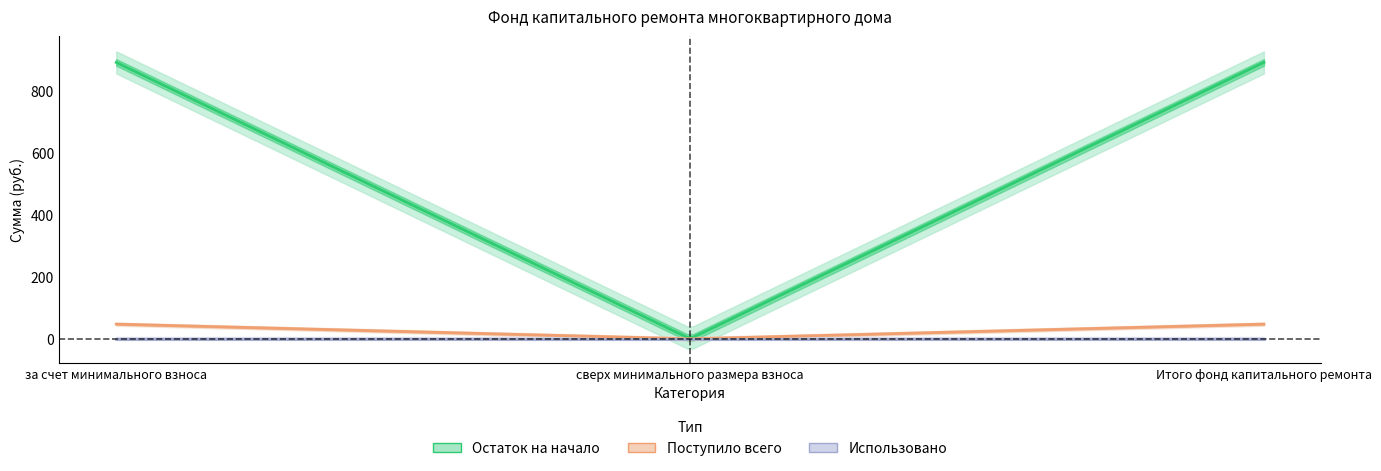

Is the value of Поступило всего at за счет минимального взноса greater than the value of Остаток на начало at за счет минимального взноса?

No